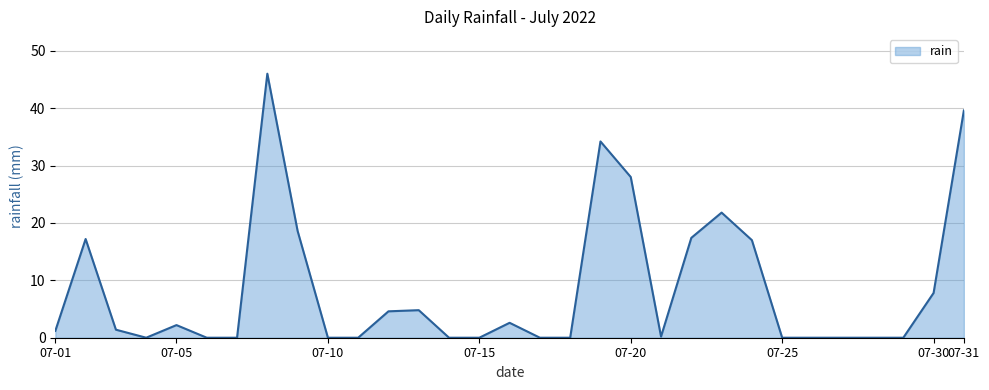

What is the difference between the second highest and minimum values?

39.6